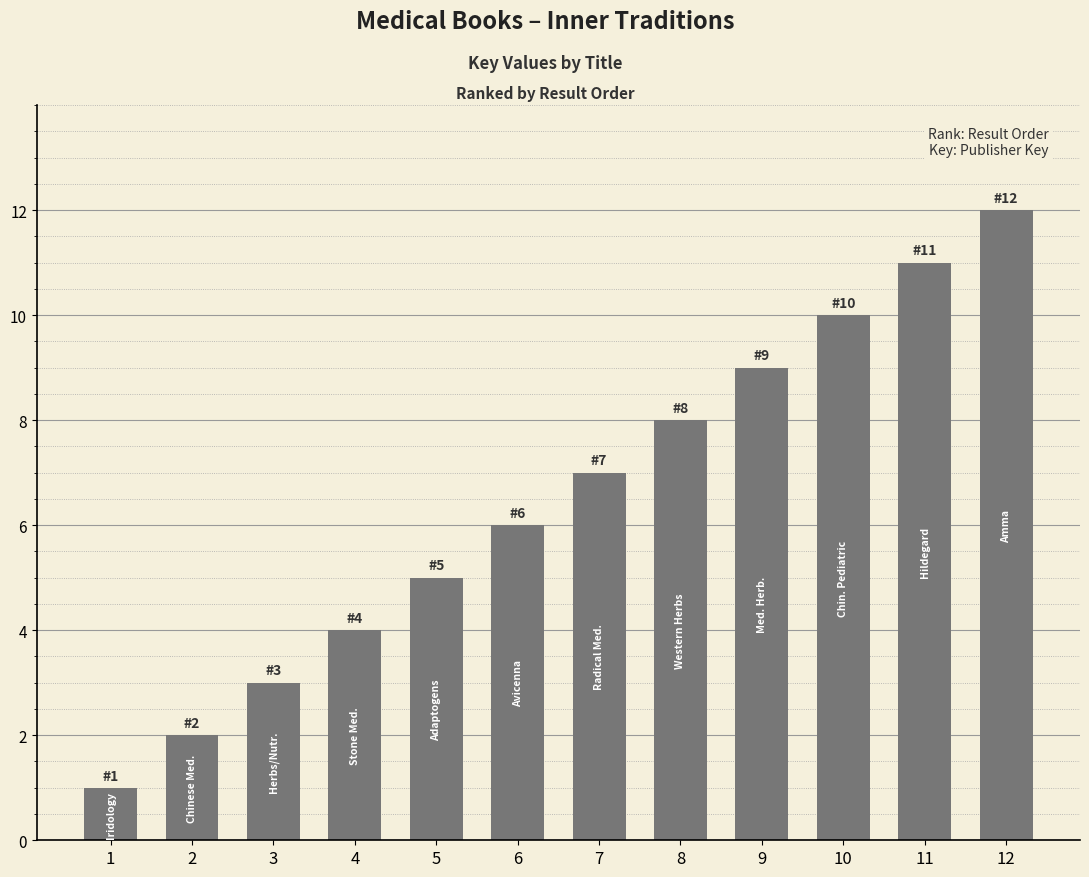

Where is the data nearest to the value 6?

6